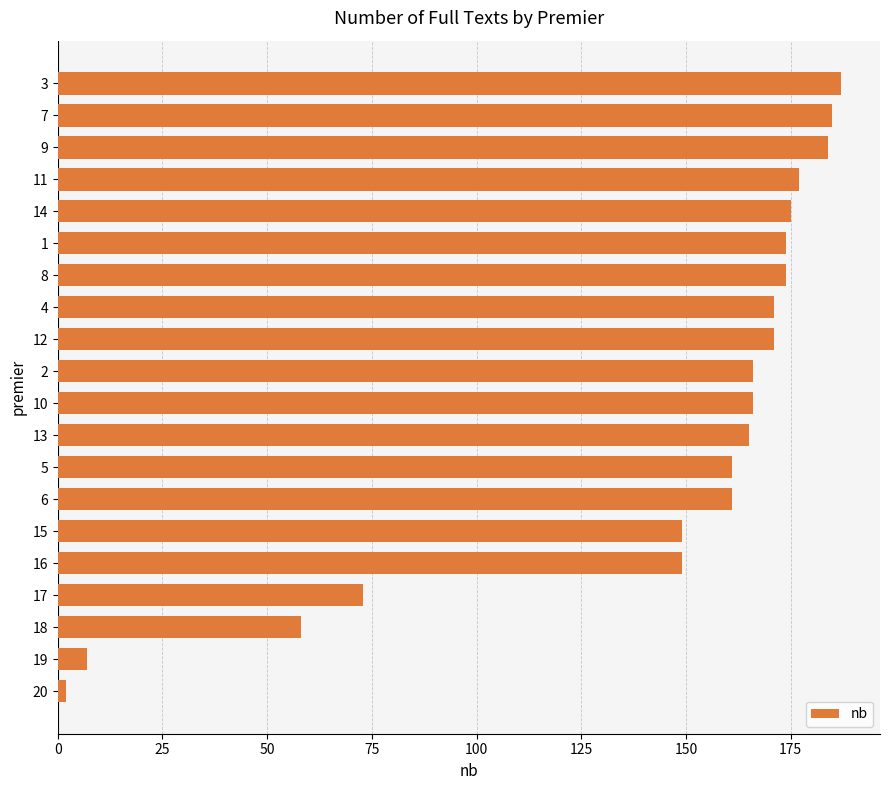

What is the sum of the values at 5 and 11?

338